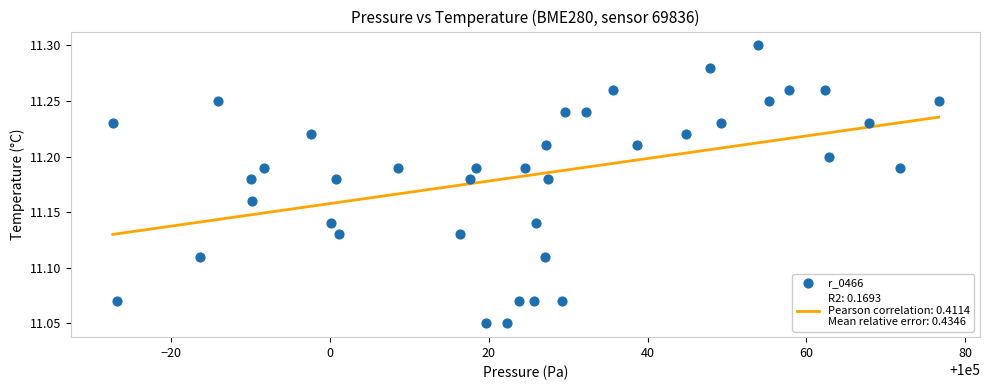

What is the range of X values (max minus min)?

104.1